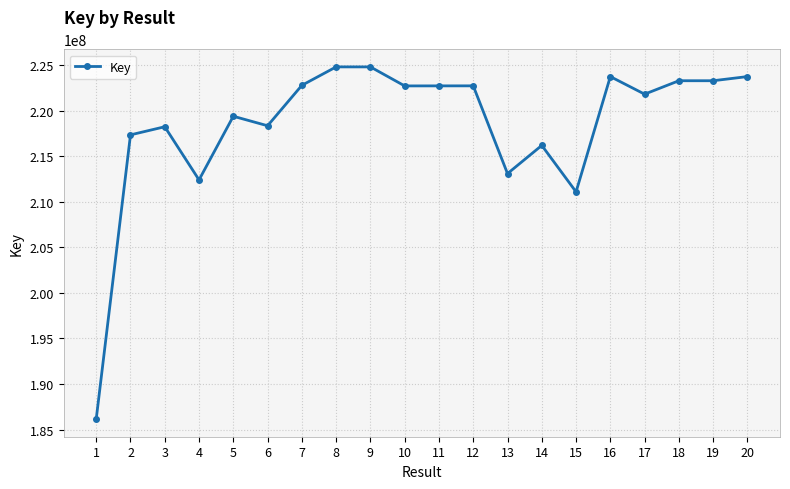

The value at 12 is 389651629. True or false?

False